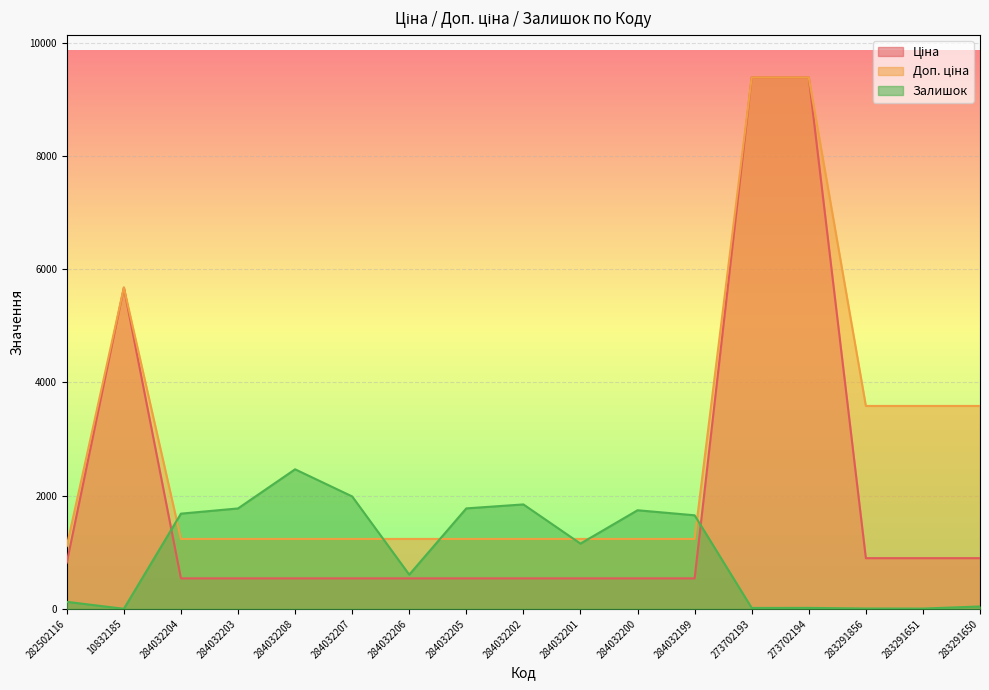

True or false: Ціна has more than 0 interior local peaks.

True